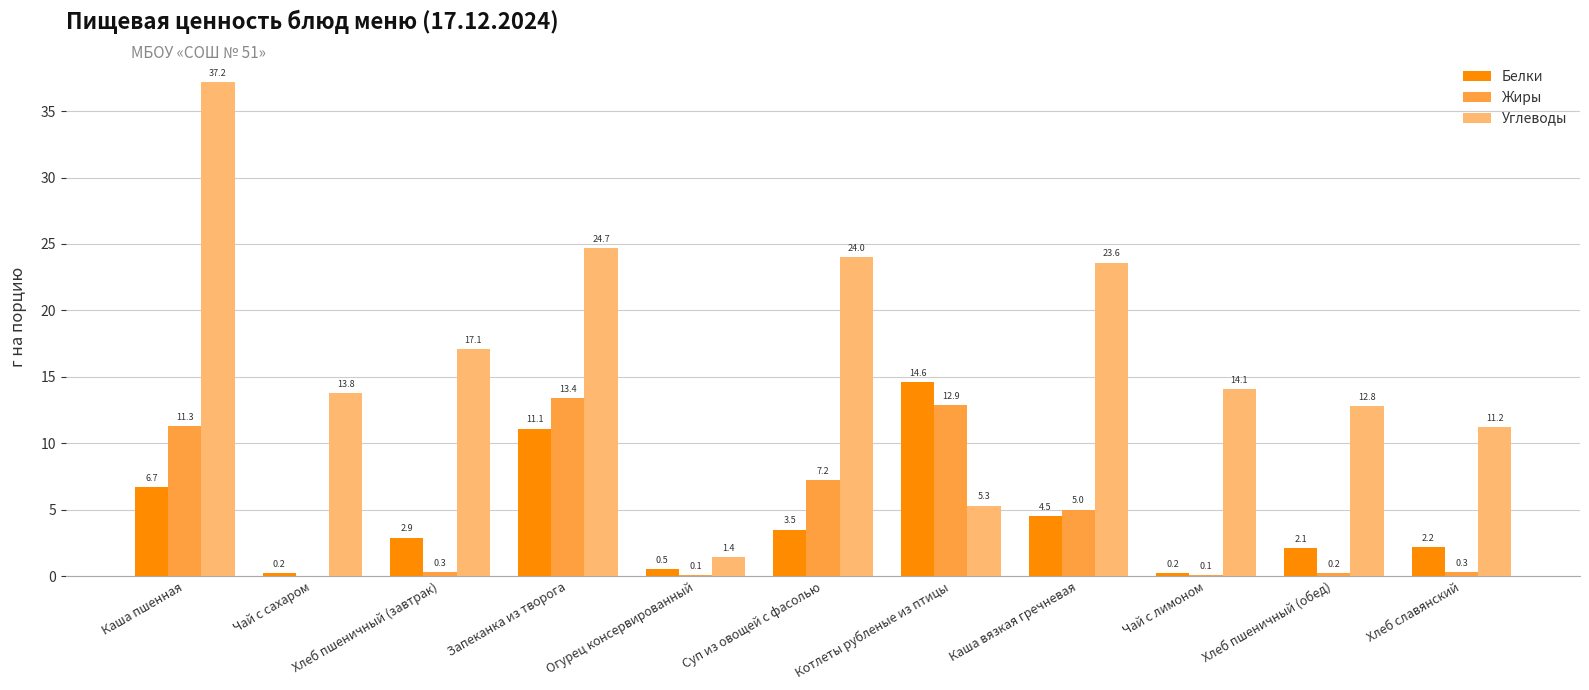

What is the sum of all Углеводы values?

185.2